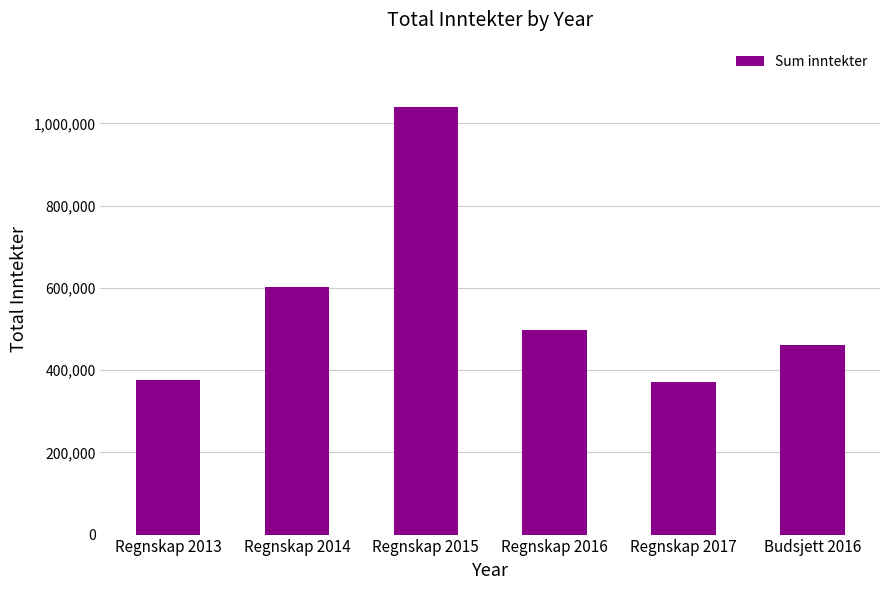

What is the label of the 4th bar from the right?

Regnskap 2015